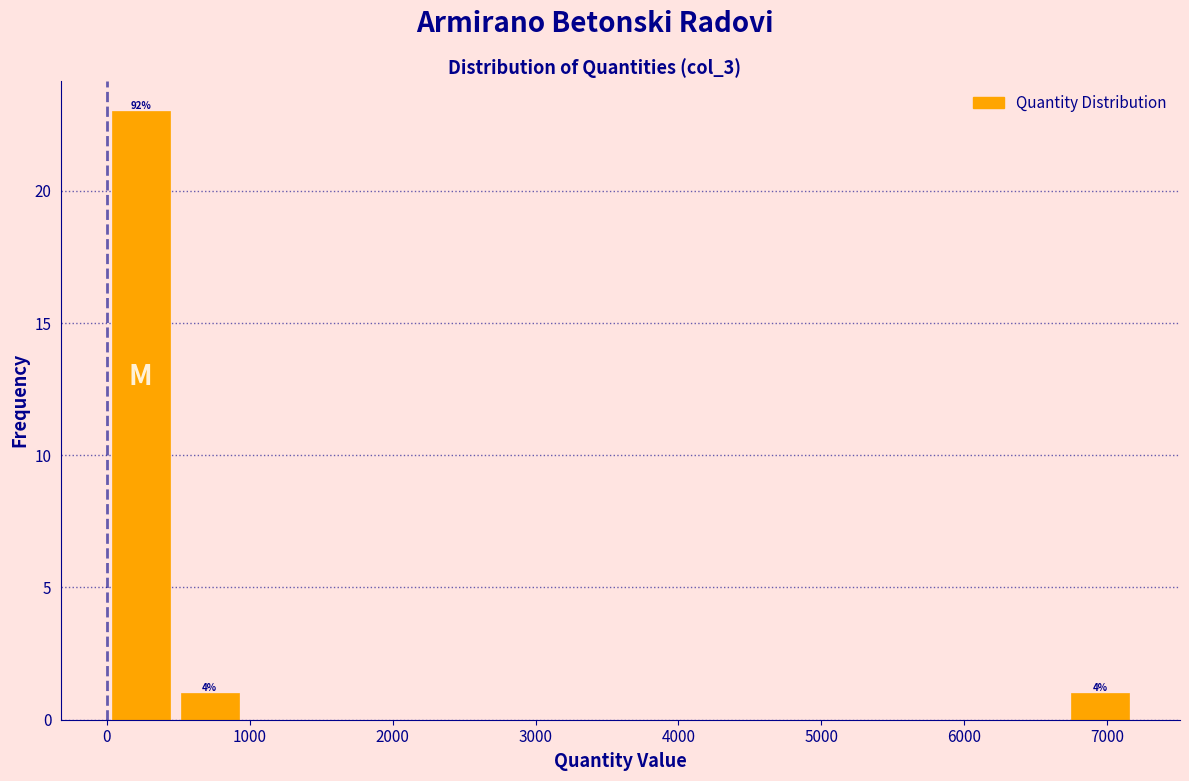

Which range on the x-axis has the tallest bar?

0 to 500